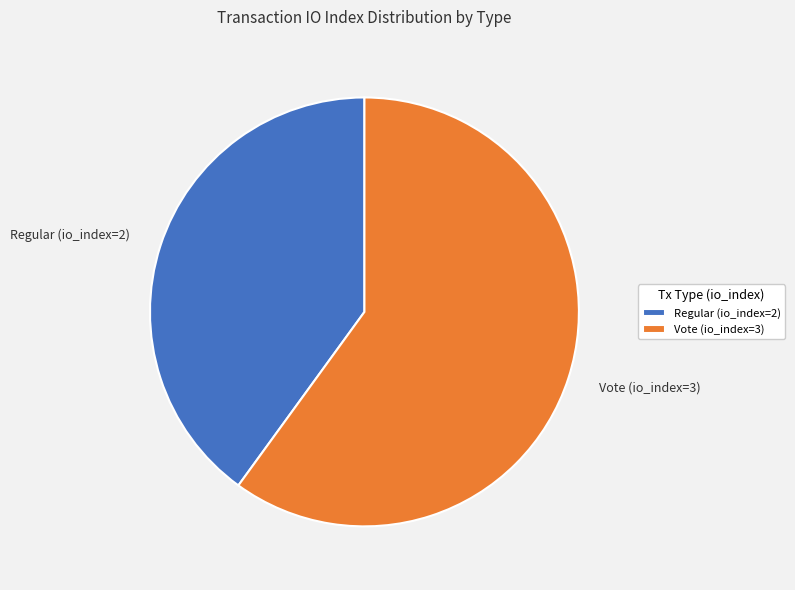

True or false: Vote (io_index=3) accounts for 49% of the total.

False